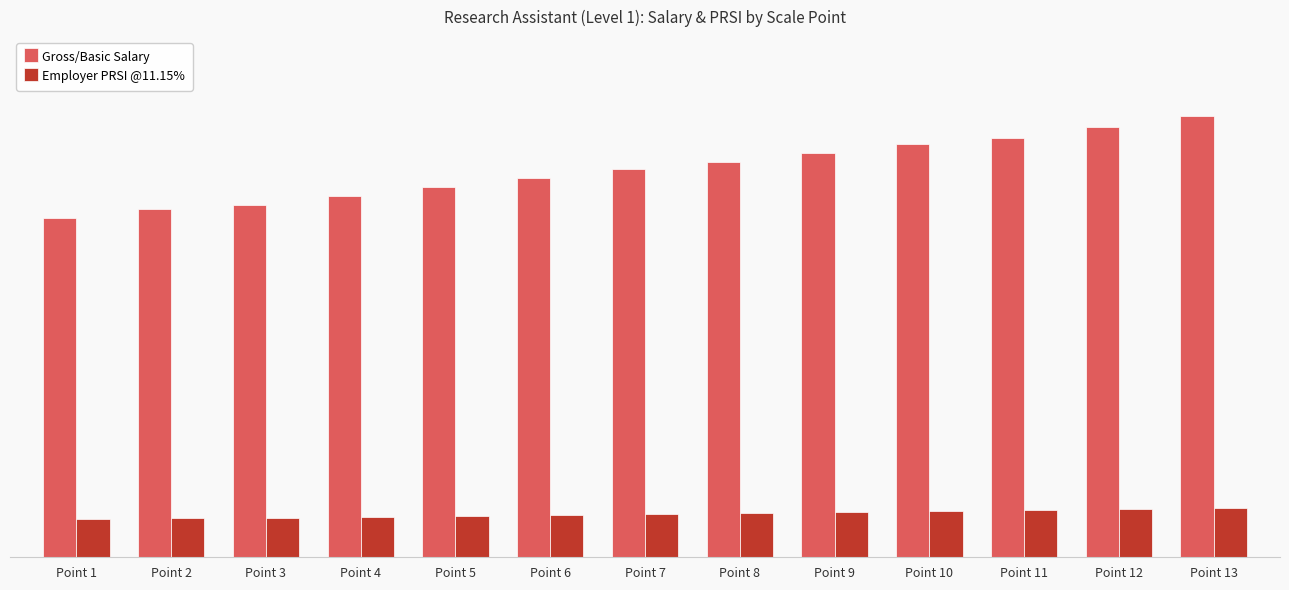

Reading left to right, extract all data points from this chart.

Gross/Basic Salary: Point 1=34129.3	Point 2=34966.2	Point 3=35395.1	Point 4=36272.0	Point 5=37172.8	Point 6=38101.8	Point 7=39060.7	Point 8=39696.5	Point 9=40675.0	Point 10=41500.9	Point 11=42173.3	Point 12=43226.6	Point 13=44311.1
Employer PRSI @11.15%: Point 1=3805.4	Point 2=3898.7	Point 3=3946.6	Point 4=4044.3	Point 5=4144.8	Point 6=4248.4	Point 7=4355.3	Point 8=4426.2	Point 9=4535.3	Point 10=4627.4	Point 11=4702.3	Point 12=4819.8	Point 13=4940.7